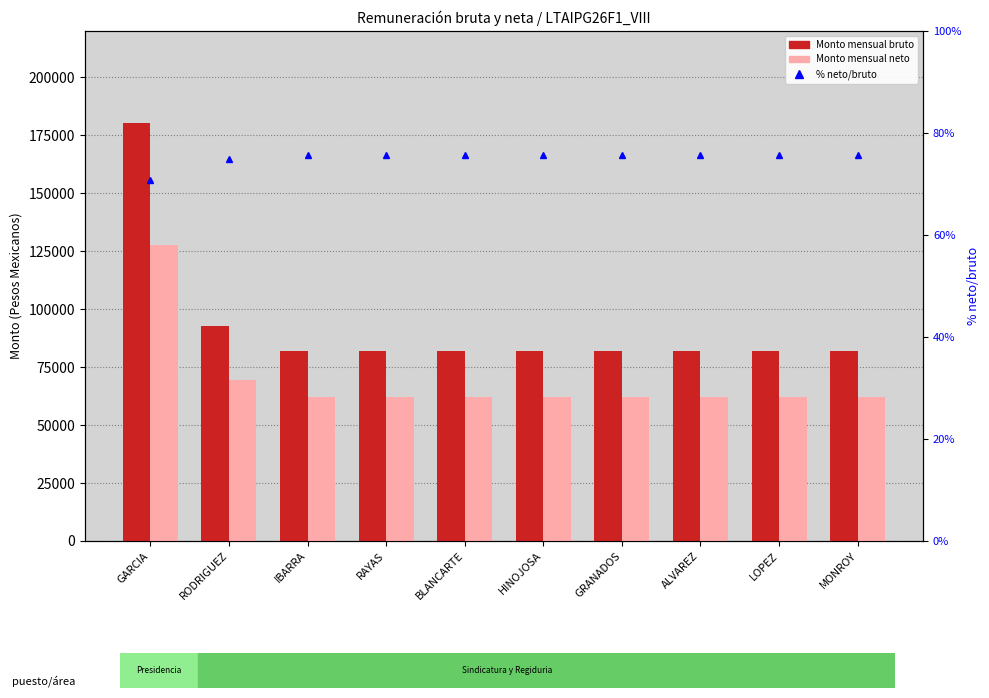

What is the difference between the maximum and minimum values in the Monto mensual bruto series?

98218.7